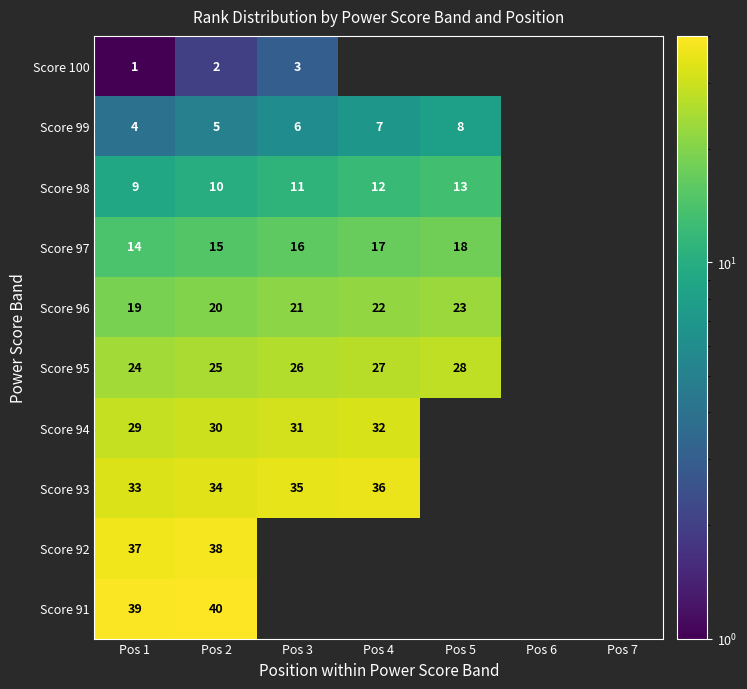

Is it true that Score 91 equals 63 at Pos 2?

False